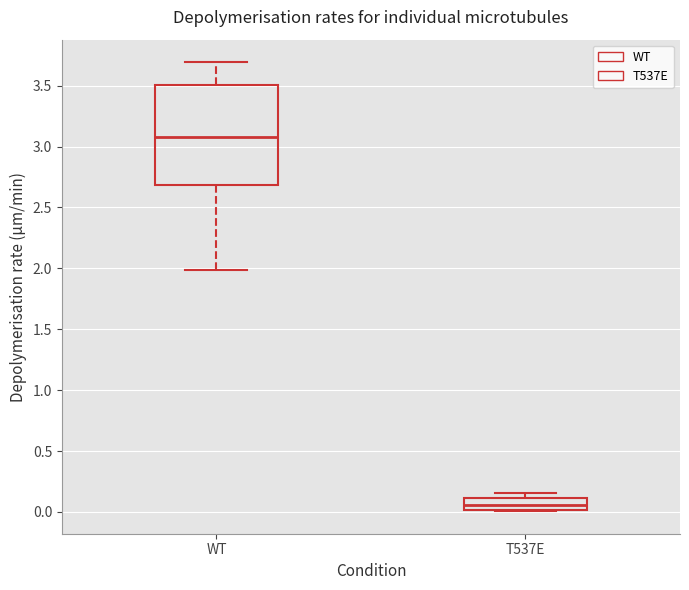

Comparing the boxes themselves (not the whiskers), which one is the tallest?

WT